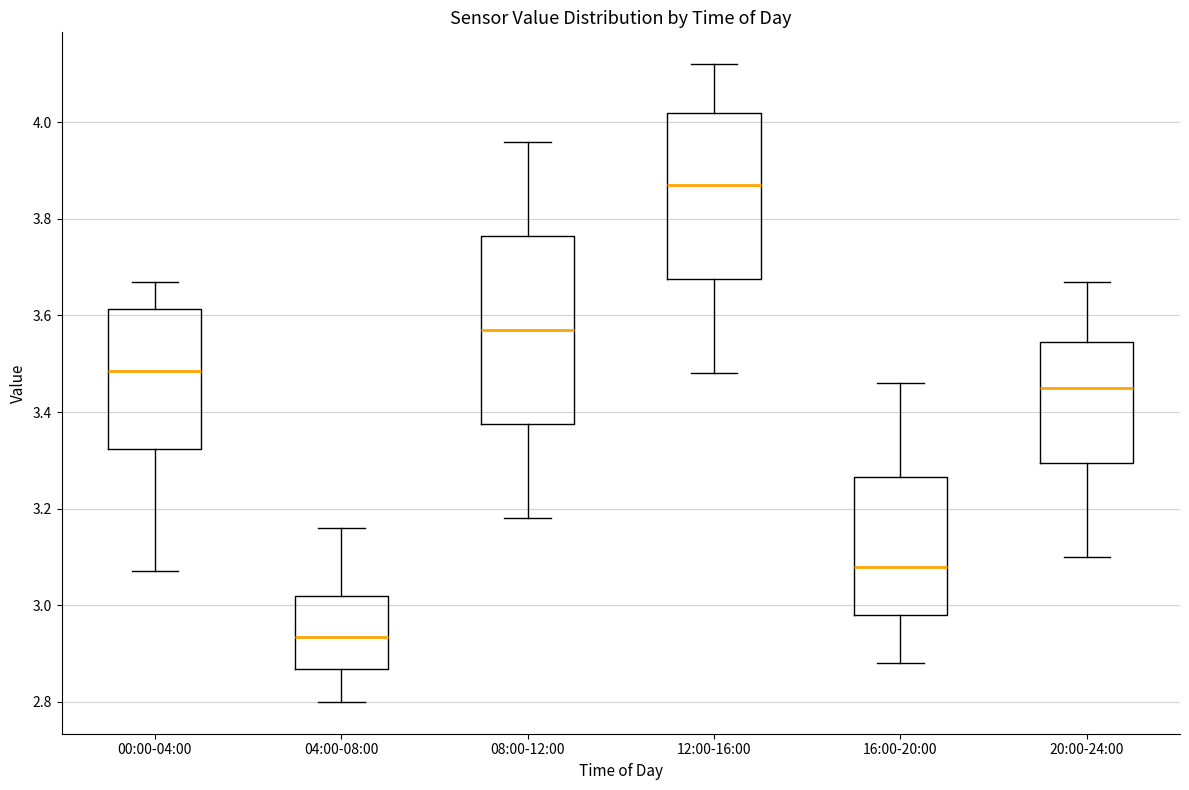

Where does the lower whisker of the box for 08:00-12:00 end on the y-axis? The values are not printed on the chart, so give them approximately, as read against the axis.

3.18